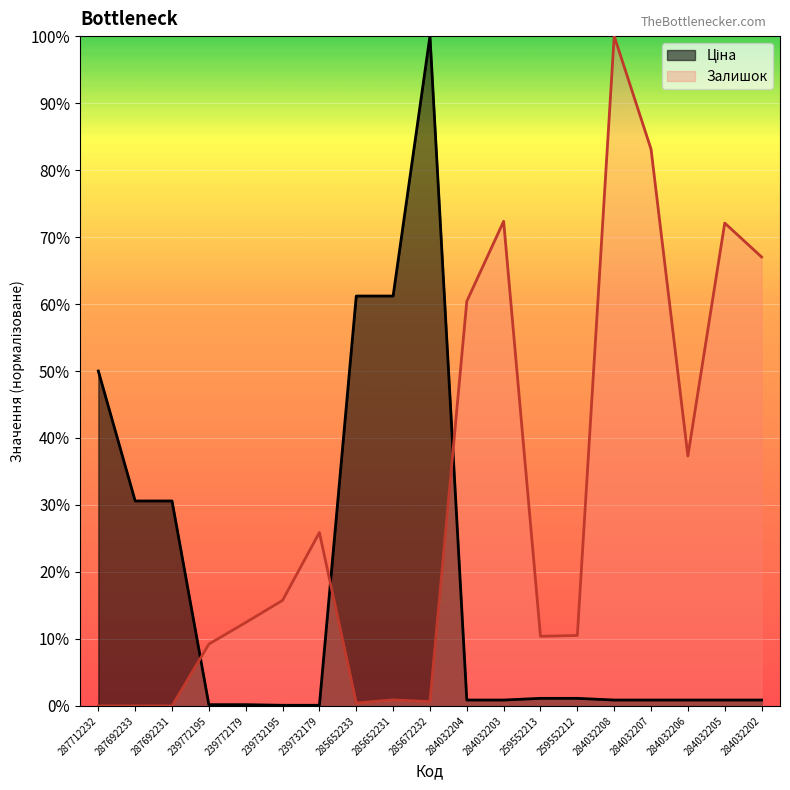

How many intersections are there between Залишок and Ціна?

3